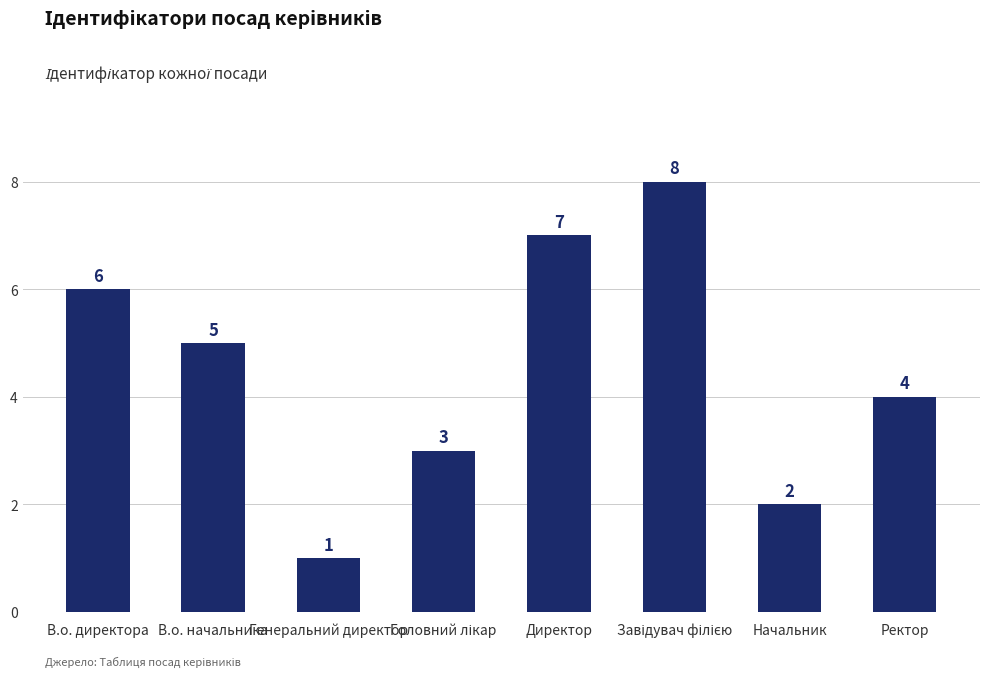

The value at Генеральний директор is 2. True or false?

False